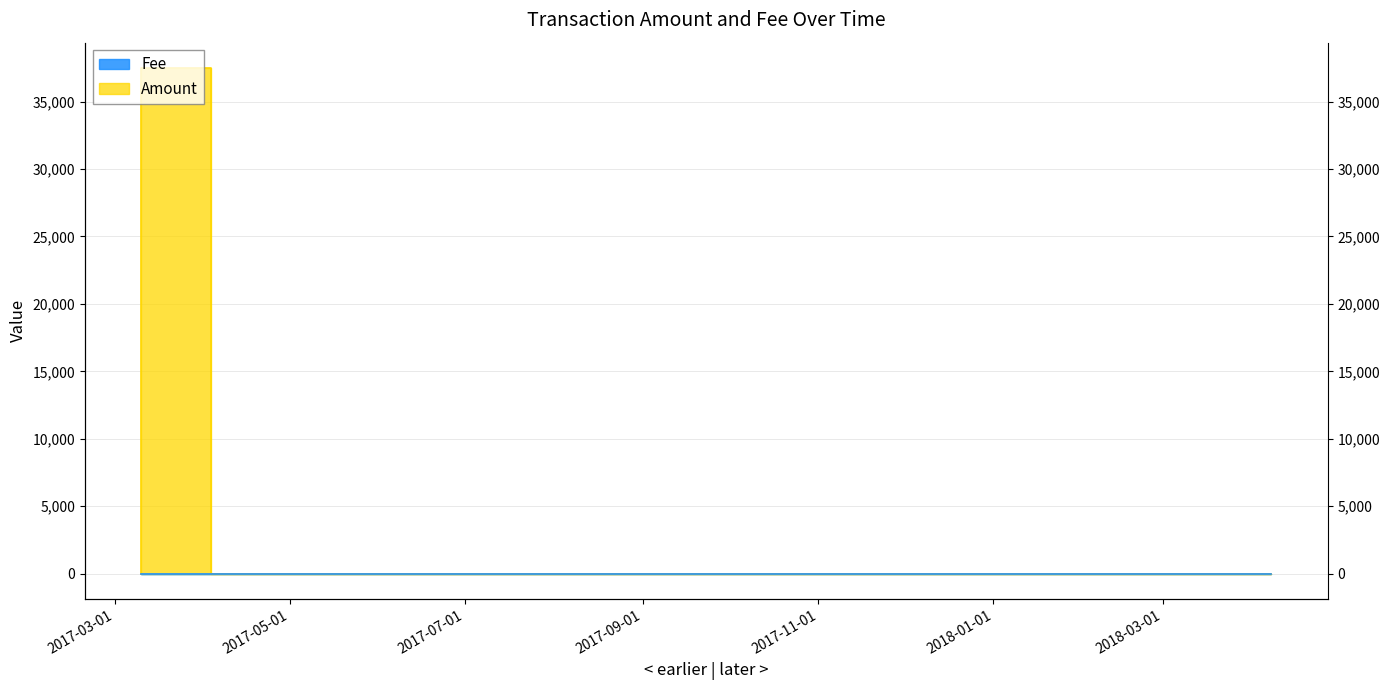

What is the difference between the second highest and minimum values?

37499